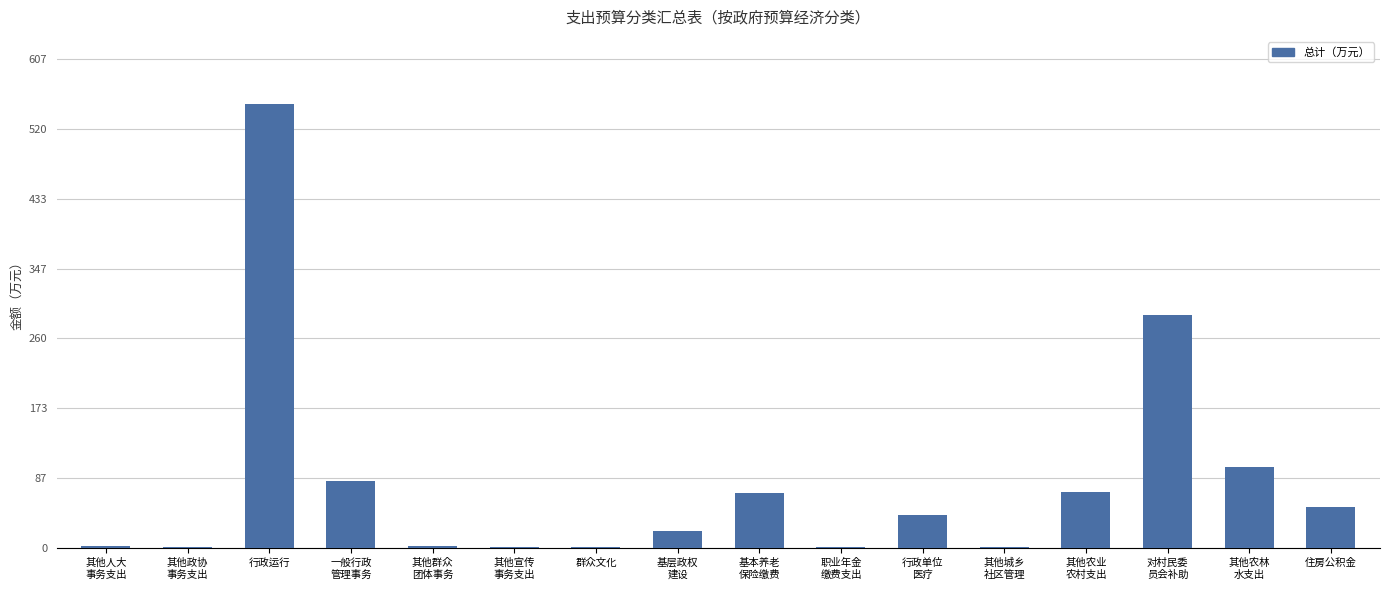

What is the maximum value shown in the chart?

551.5